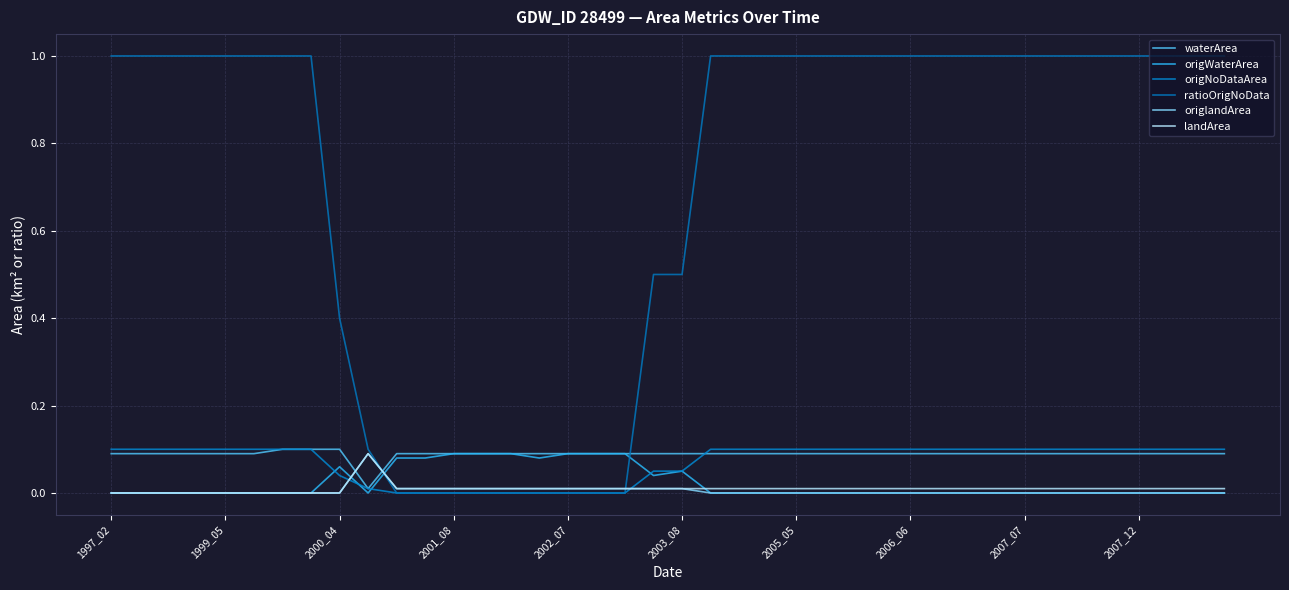

Which series has the largest total across all categories?

ratioOrigNoData